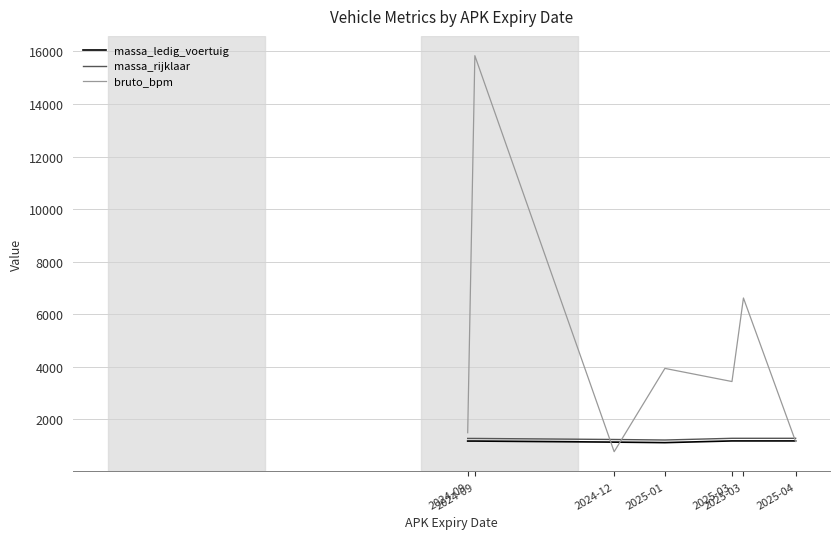

How many lines are shown in the chart?

3